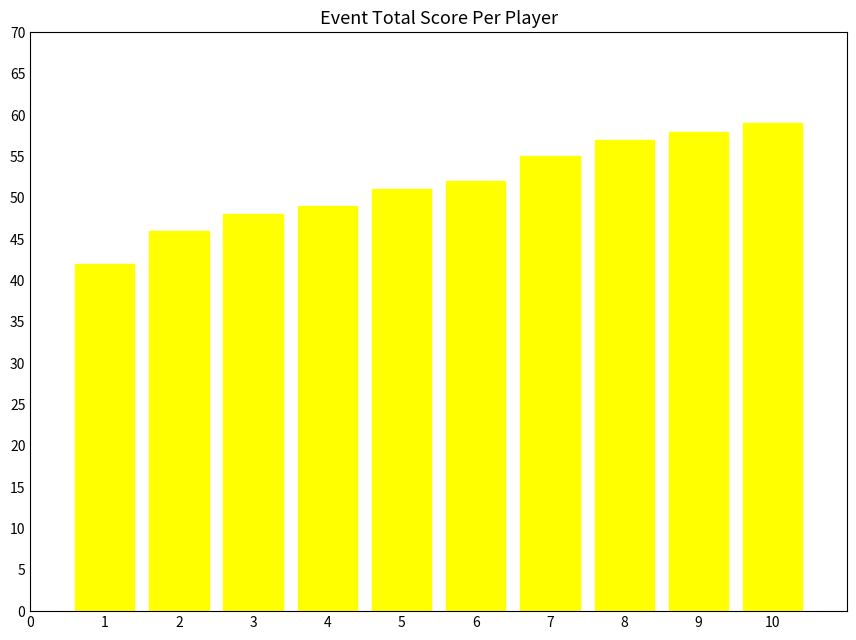

What is the value of the 1st bar from the left?

42